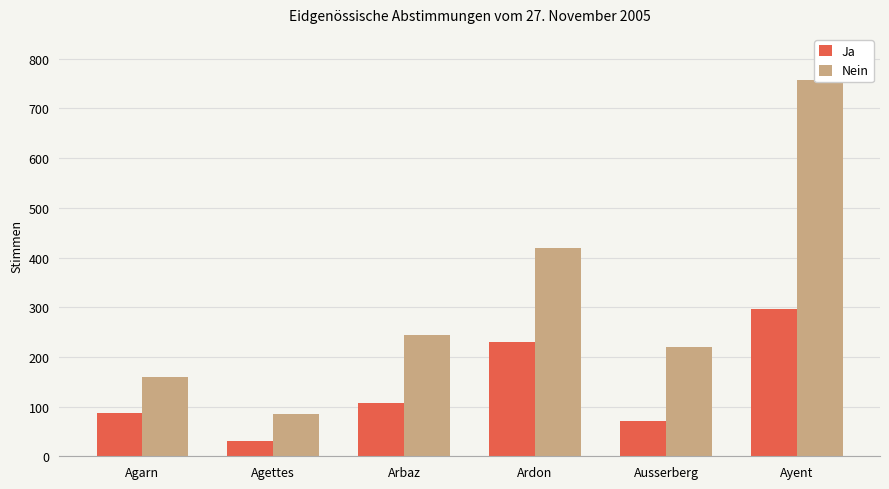

At which label is Nein closest to 421?

Ardon